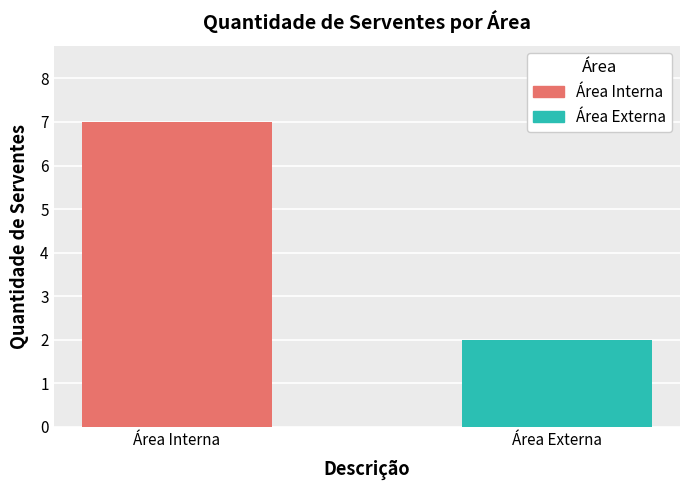

What is the minimum value shown in the chart?

2